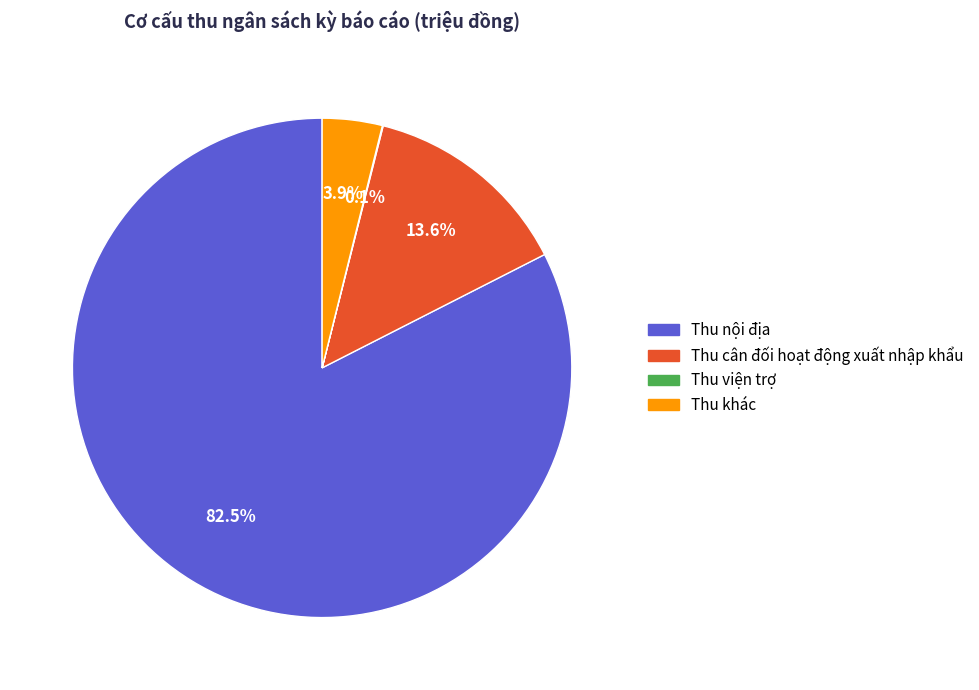

Between Thu cân đối hoạt động xuất nhập khẩu and Thu nội địa, which is larger?

Thu nội địa